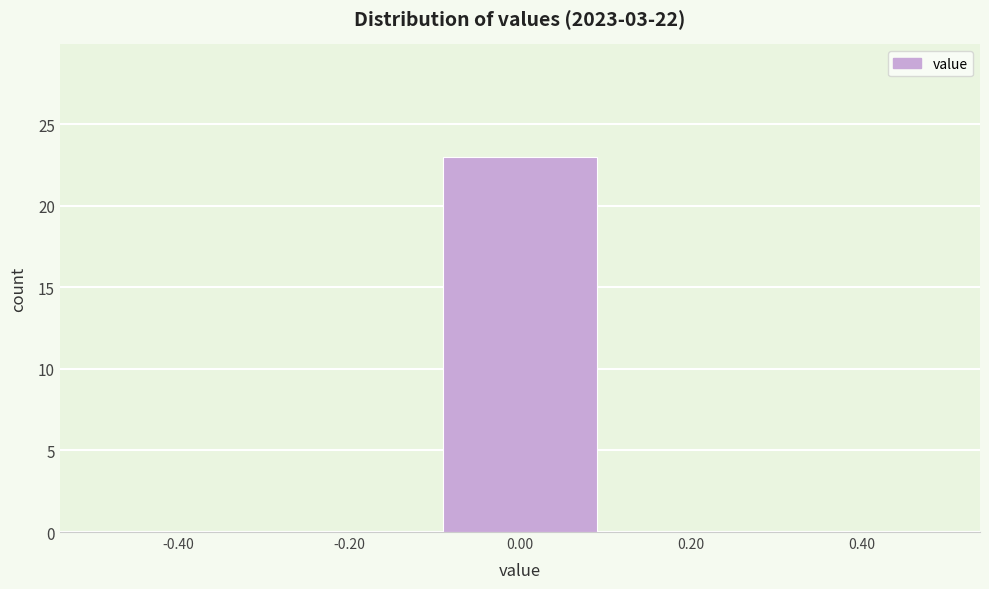

What is the height of the bar covering -0.1 to 0.1 on the x-axis? The values are not printed on the chart, so give them approximately, as read against the axis.

23